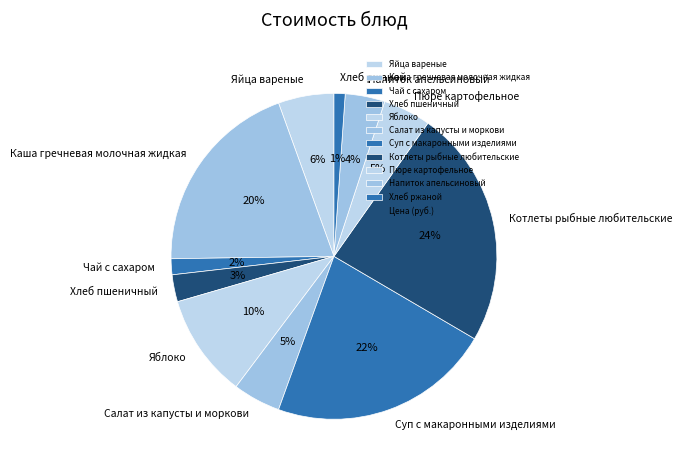

Count the number of slices in the pie.

11